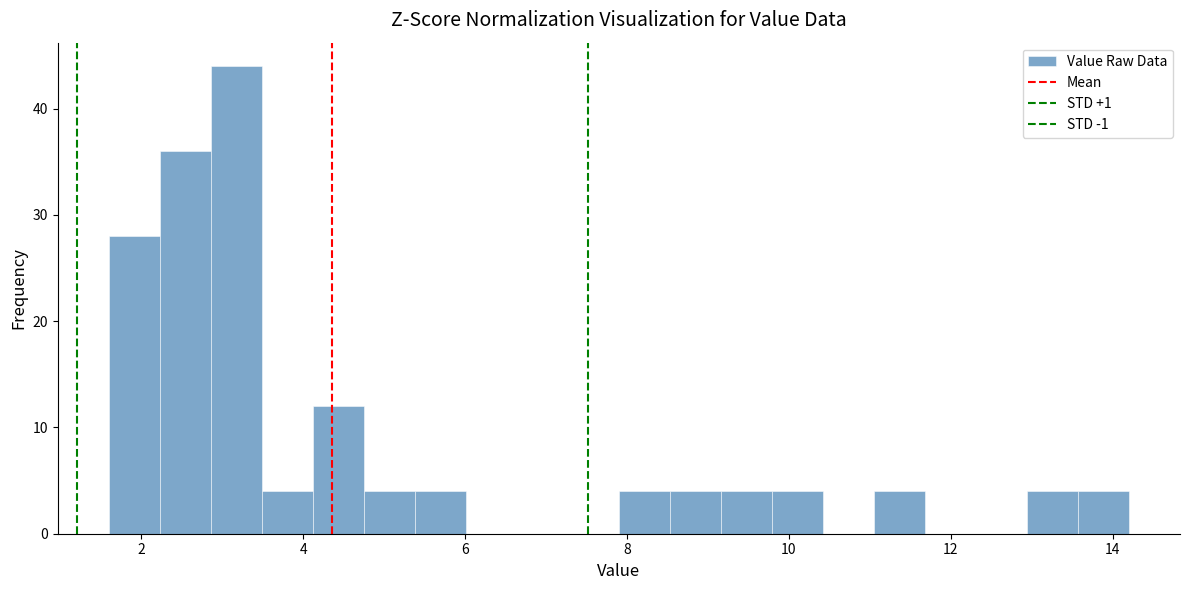

Around what value on the x-axis is the tallest bar? Give the approximate position of its centre, as read against the axis.

3.2